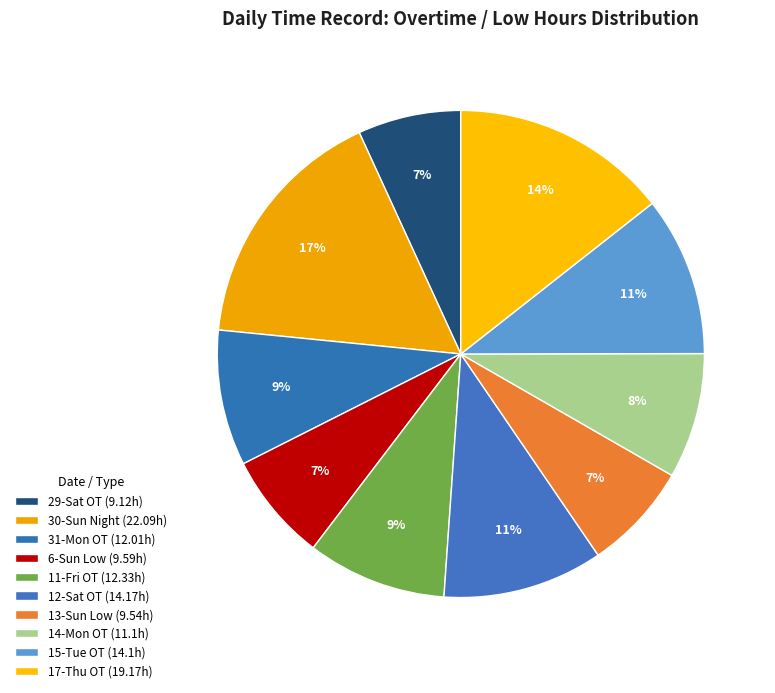

Which slice is the smallest?

29-Sat OT